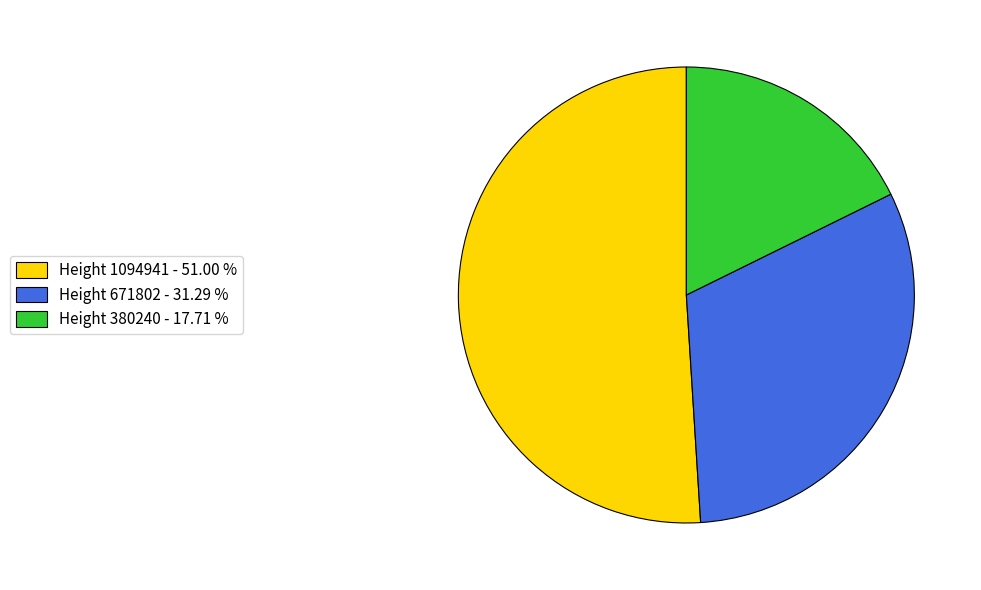

Do Height 1094941 - 51.00 % and Height 380240 - 17.71 % together represent more than half of the pie?

Yes